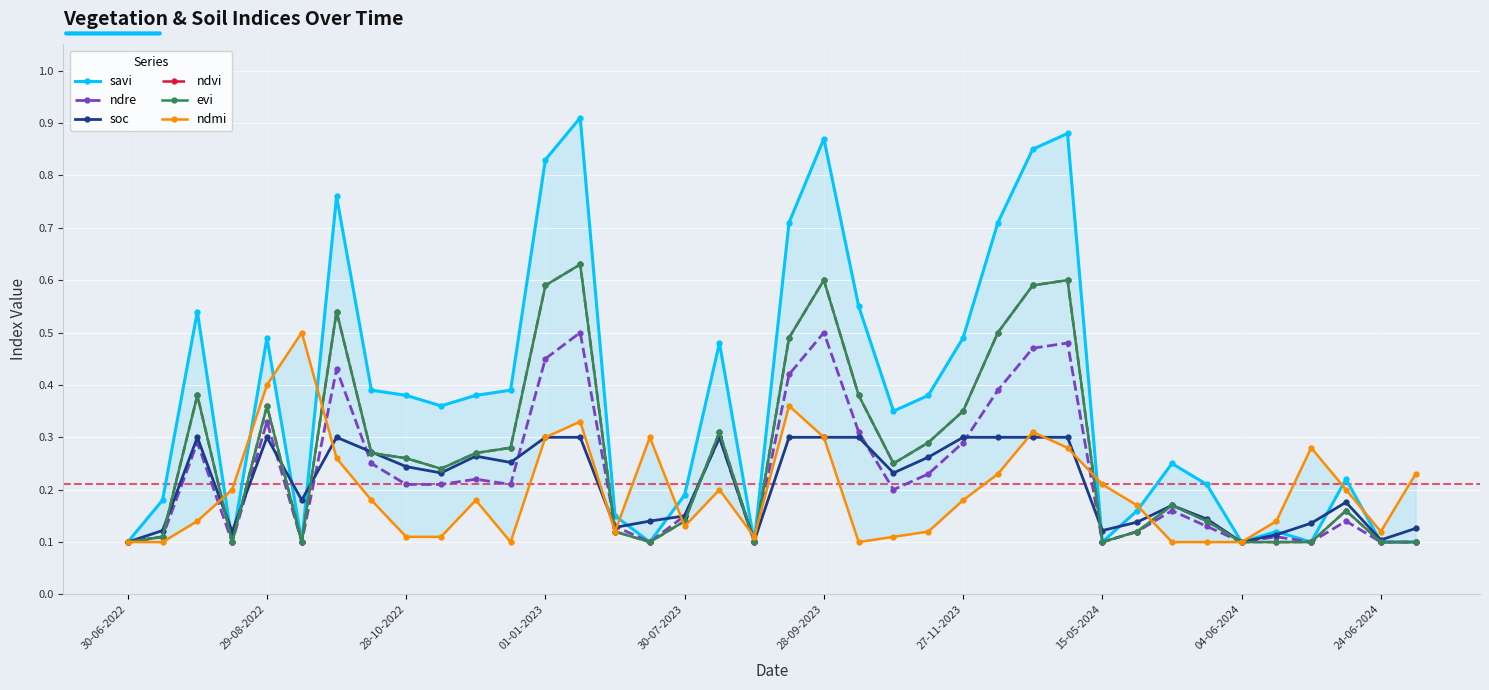

True or false: savi and evi intersect in this chart.

False